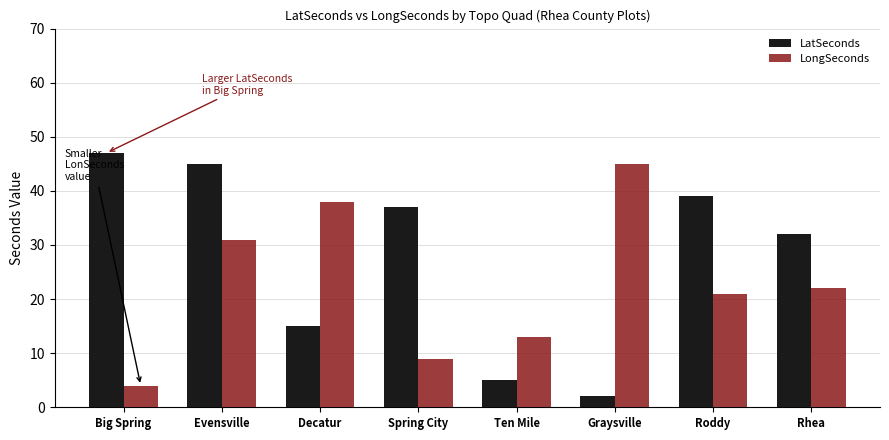

Reading left to right, extract all data points from this chart.

LatSeconds: Big Spring=47	Evensville=45	Decatur=15	Spring City=37	Ten Mile=5	Graysville=2	Roddy=39	Rhea=32
LongSeconds: Big Spring=4	Evensville=31	Decatur=38	Spring City=9	Ten Mile=13	Graysville=45	Roddy=21	Rhea=22